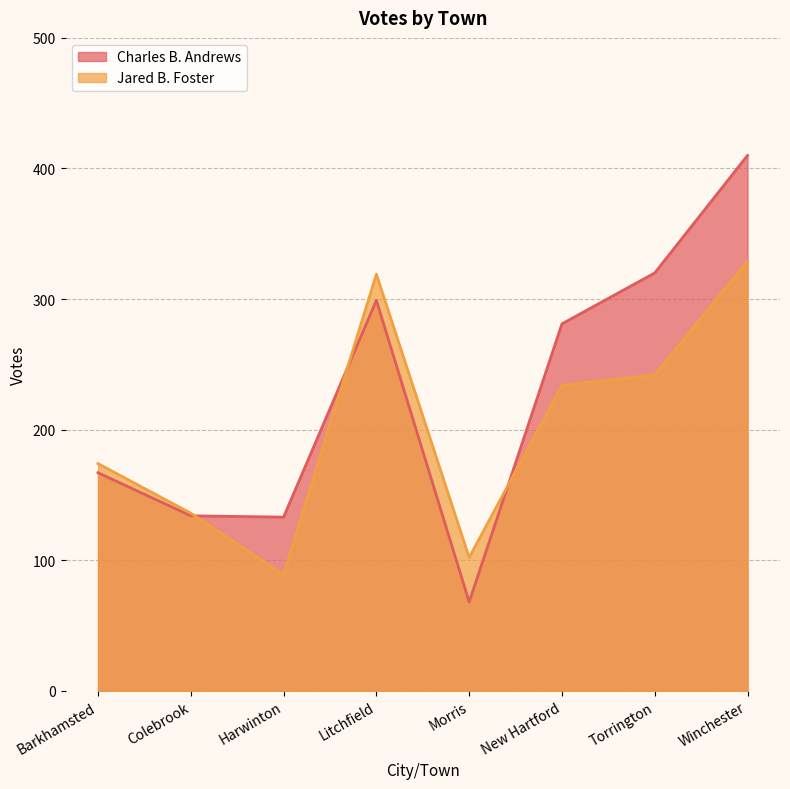

At which category does Jared B. Foster reach its first local peak?

Litchfield